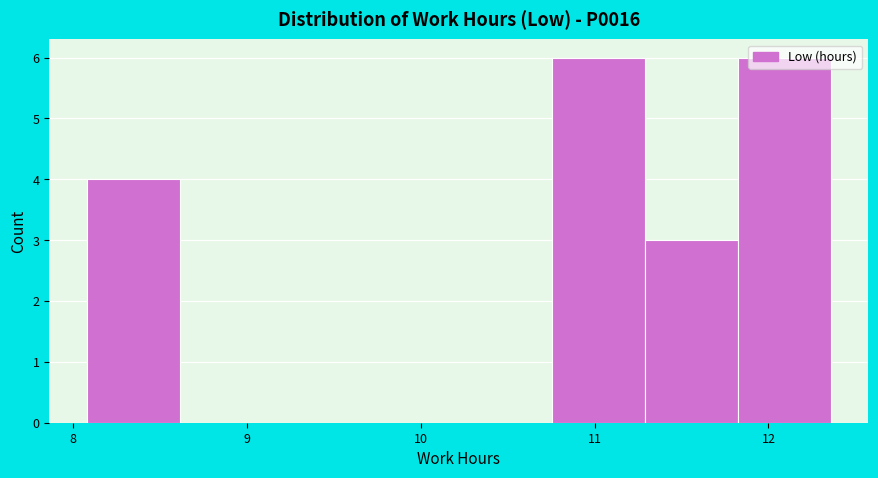

Reading left to right, list every bar in this chart as the range it spans on the x-axis followed by its height. Neither the bar edges nor the heights are printed on the chart, so give them approximately, as read against the axes.

8.1 to 8.6: 4
8.6 to 9.2: 0
9.2 to 9.7: 0
9.7 to 10.2: 0
10.2 to 10.8: 0
10.8 to 11.3: 6
11.3 to 11.8: 3
11.8 to 12.4: 6